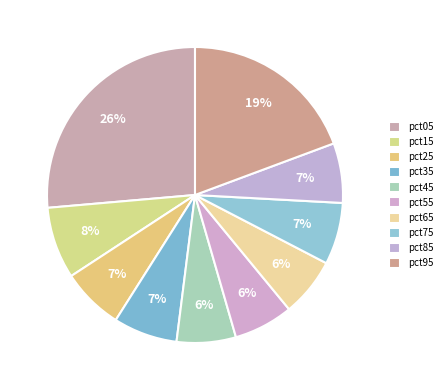

What is the change in value from pct05 to pct75?

-0.3